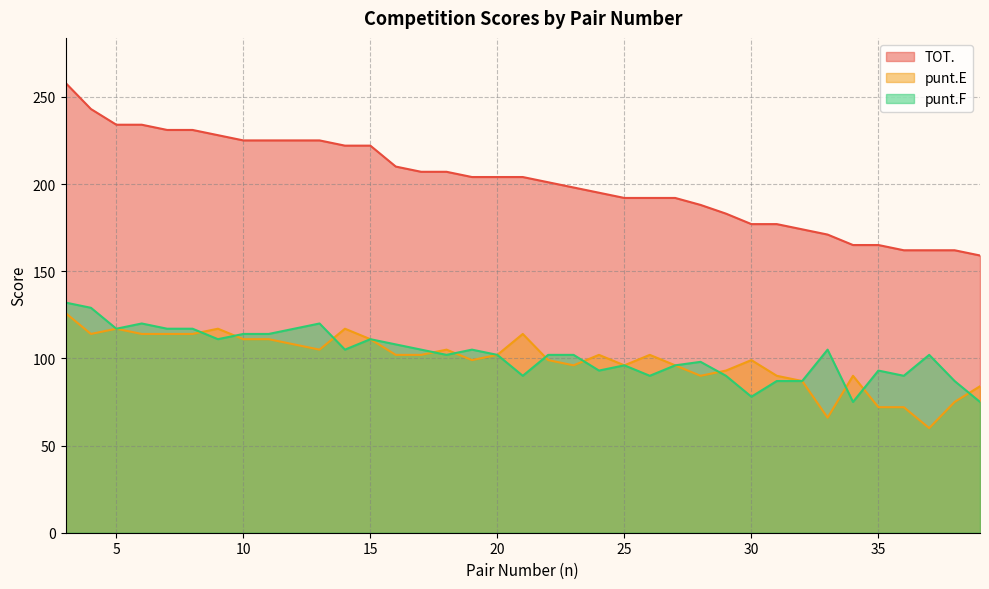

Read the punt.F value at 28, to the nearest 5.

100